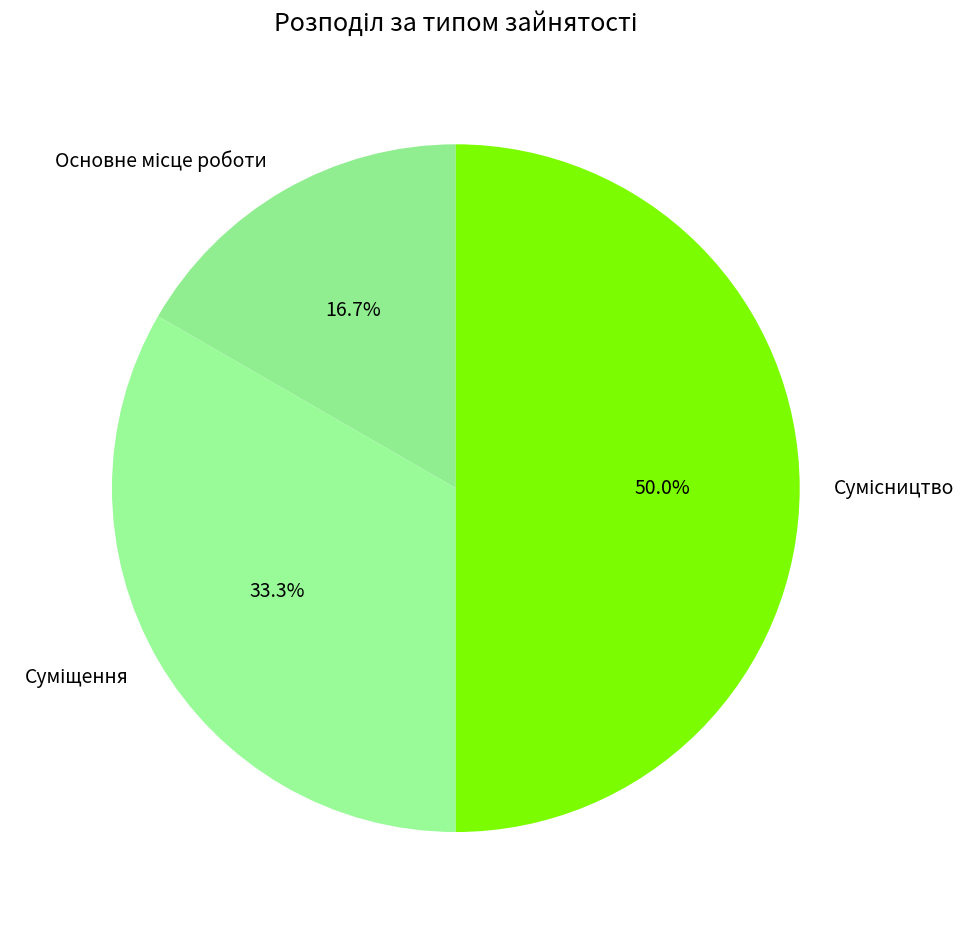

What is the smallest slice in the pie chart?

Основне місце роботи